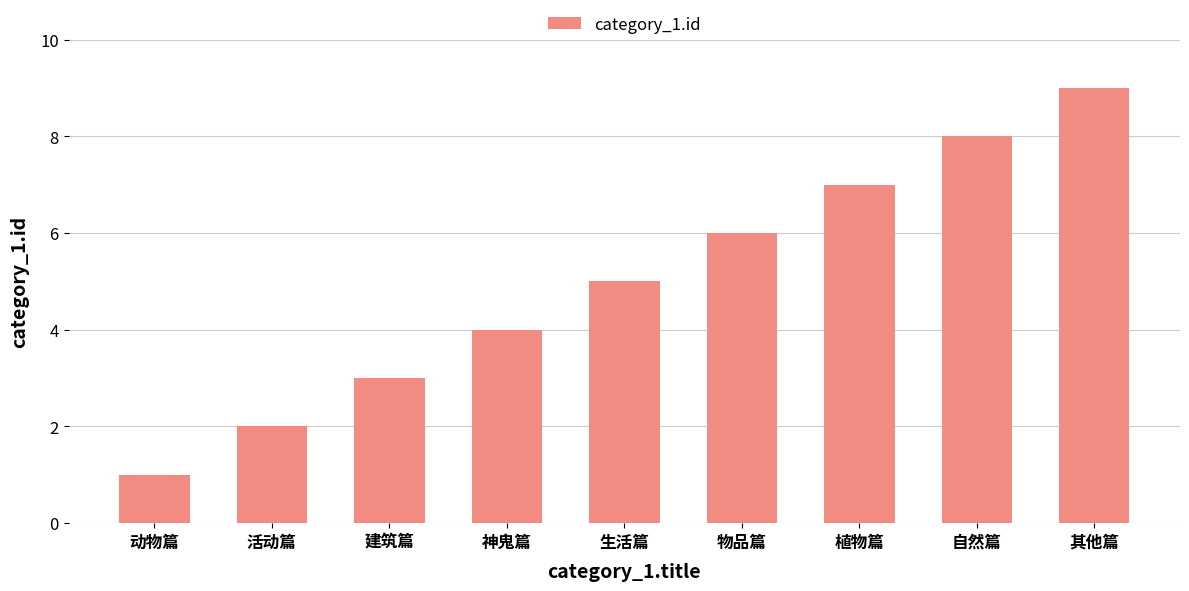

Are the bars horizontal?

No